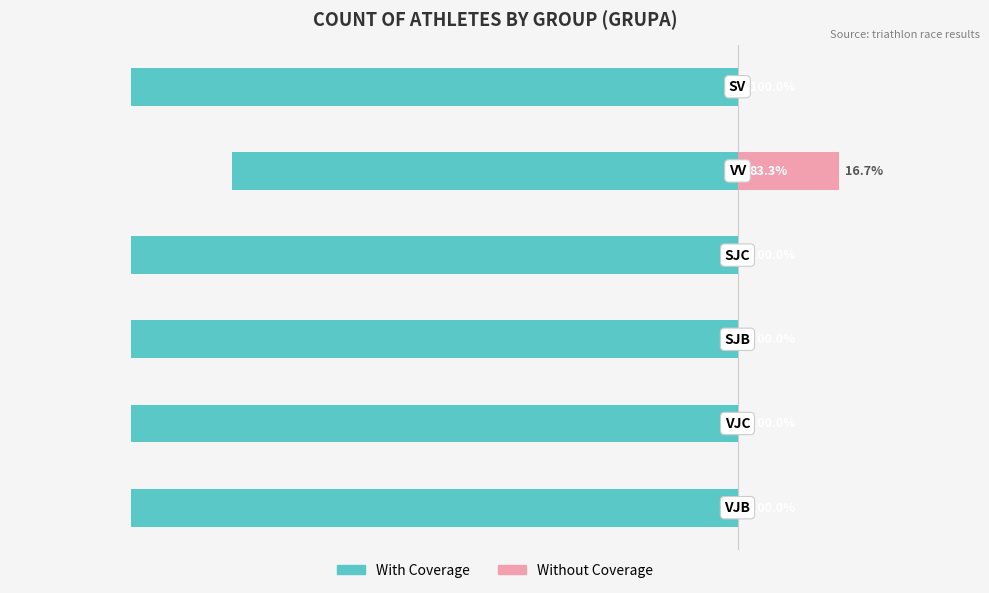

Is the value of Without Coverage at 1 greater than the value of With Coverage at 3?

Yes